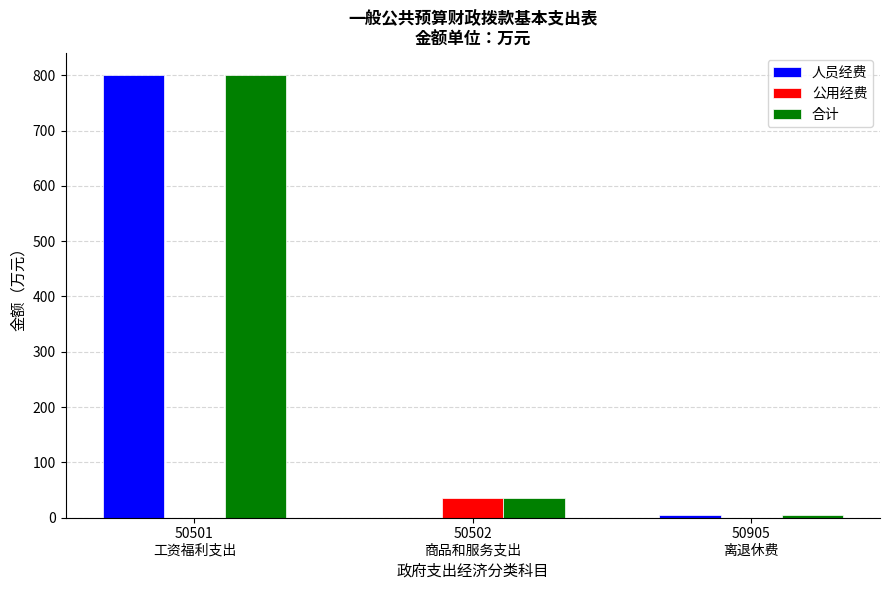

Reading right to left, list all the values displayed in this chart.

人员经费: 50905
离退休费=4.9	50502
商品和服务支出=0.0	50501
工资福利支出=800.4
公用经费: 50905
离退休费=0.0	50502
商品和服务支出=35.2	50501
工资福利支出=0.0
合计: 50905
离退休费=4.9	50502
商品和服务支出=35.2	50501
工资福利支出=800.4